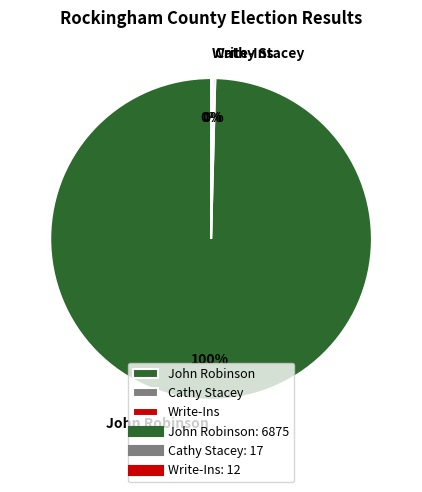

Which slice is the largest?

John Robinson